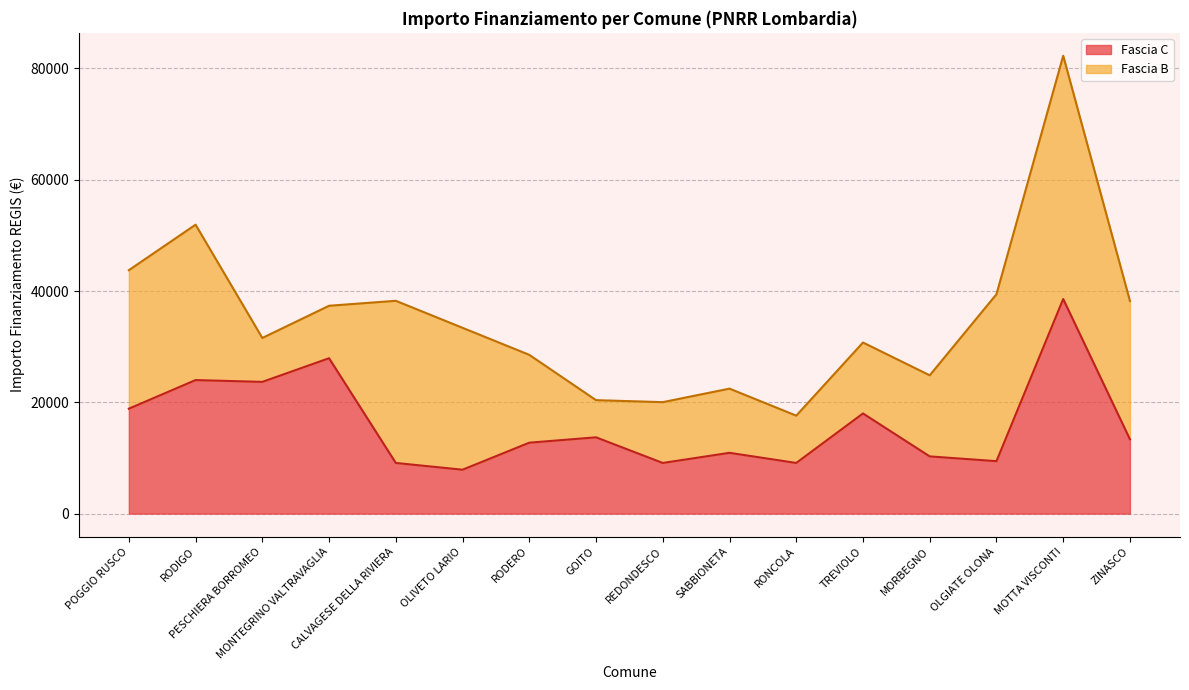

True or false: the data has more than 0 interior local peaks.

True